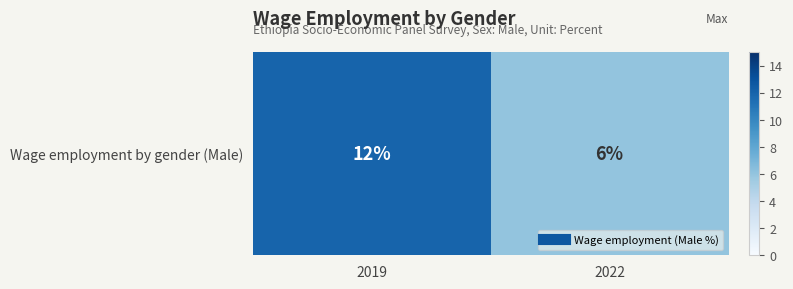

What is the sum of the values at 2022 and 2019?

18